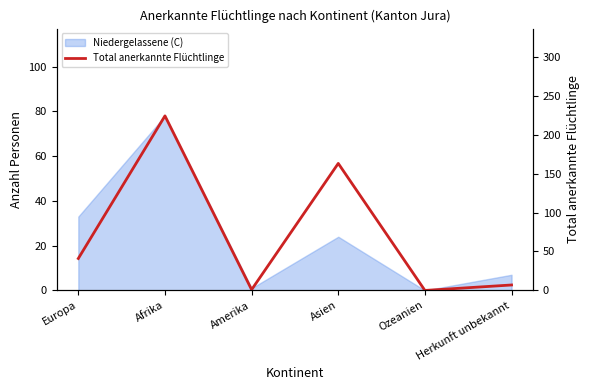

What is the approximate value at Afrika, to the nearest 10?

220